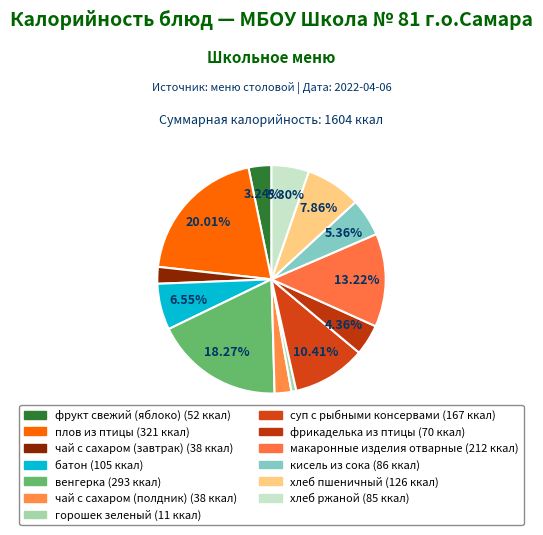

Count the number of slices in the pie.

13